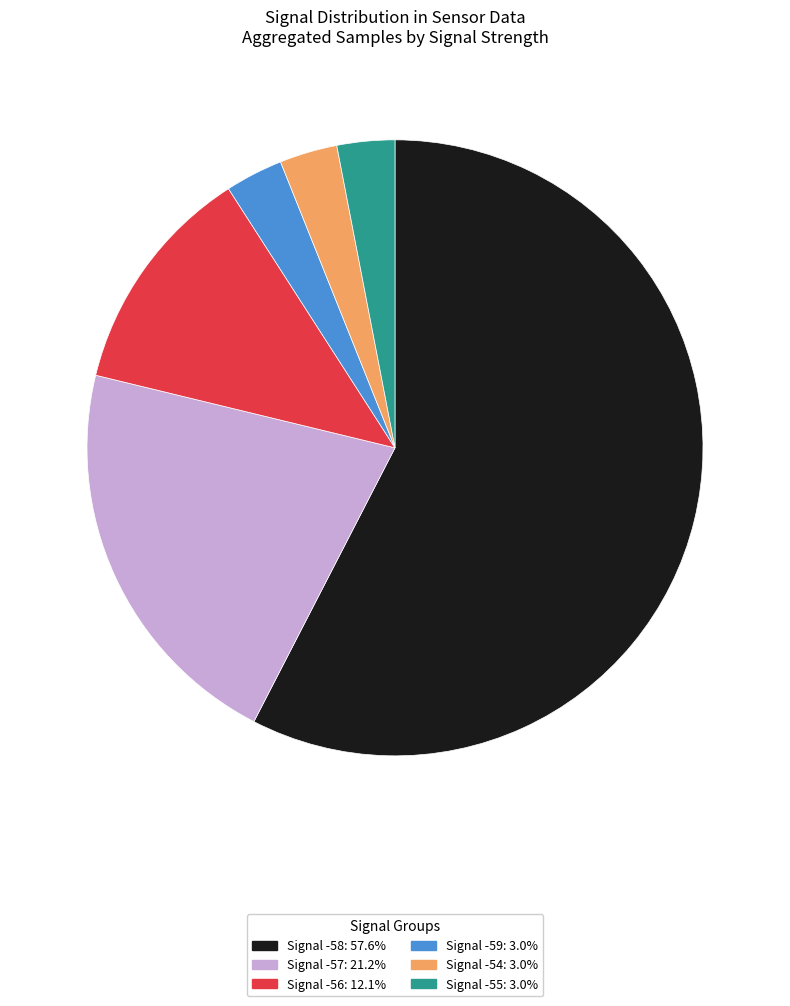

Does any single category account for the majority?

Yes